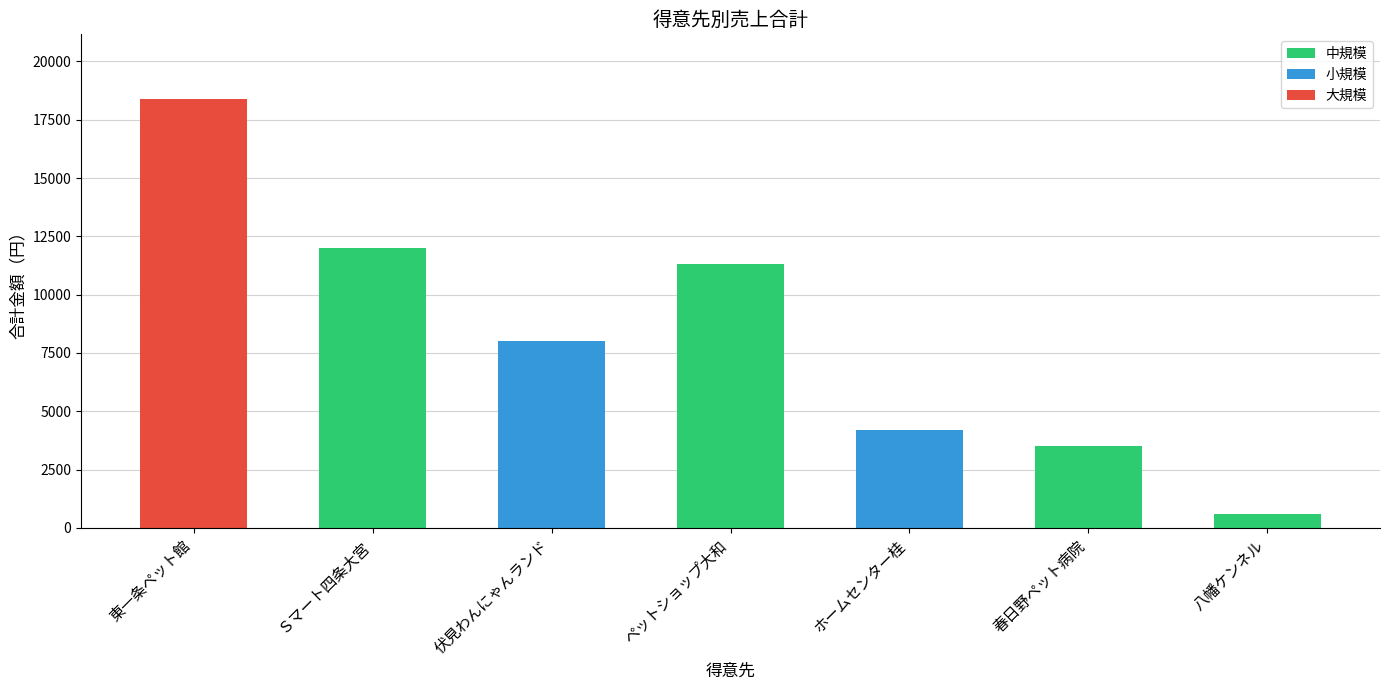

What is the maximum value shown in the chart?

18400